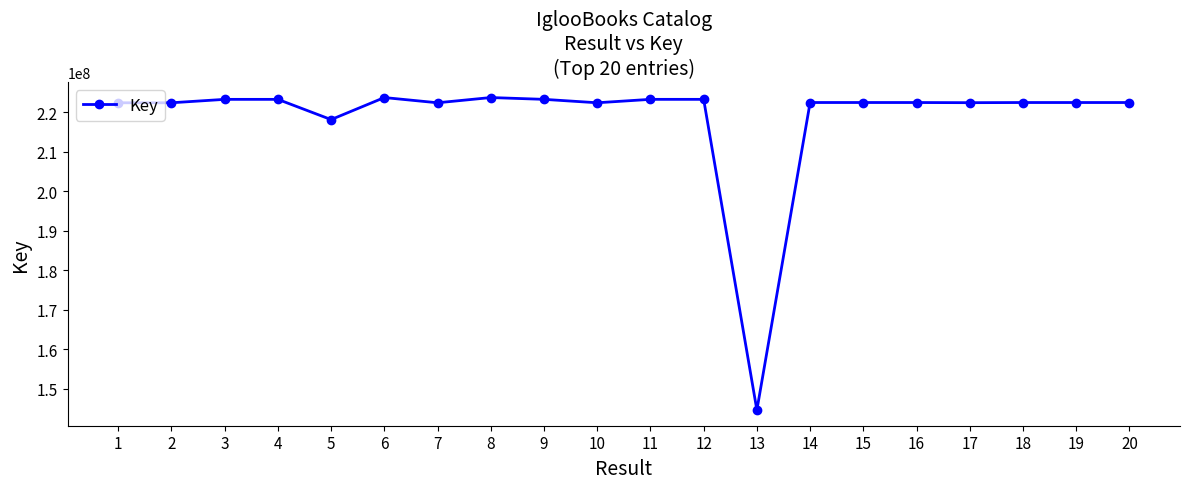

What is the value of the 2nd point from the left?

222429421